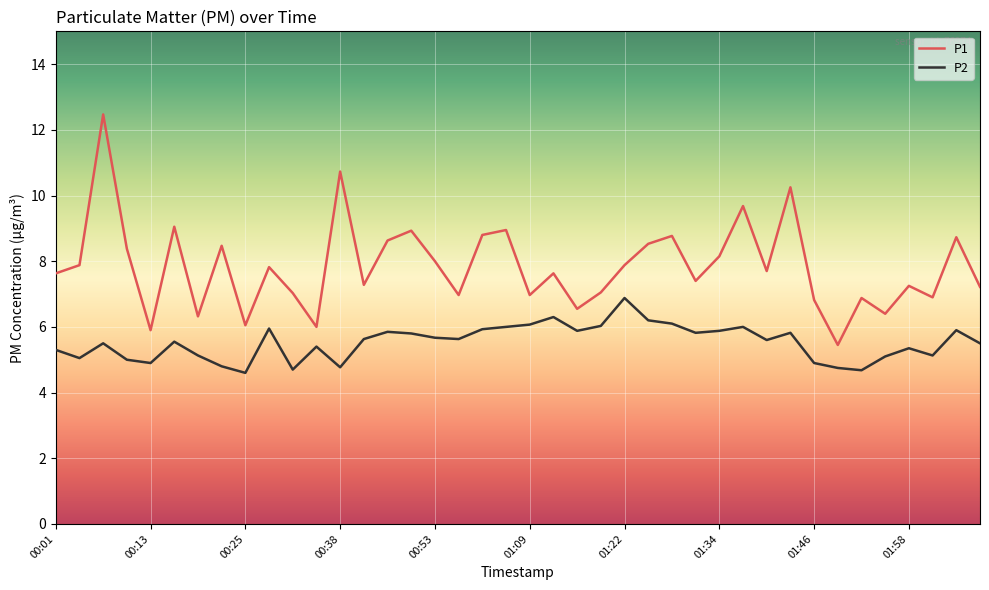

Which series has the largest range (max minus min)?

P1